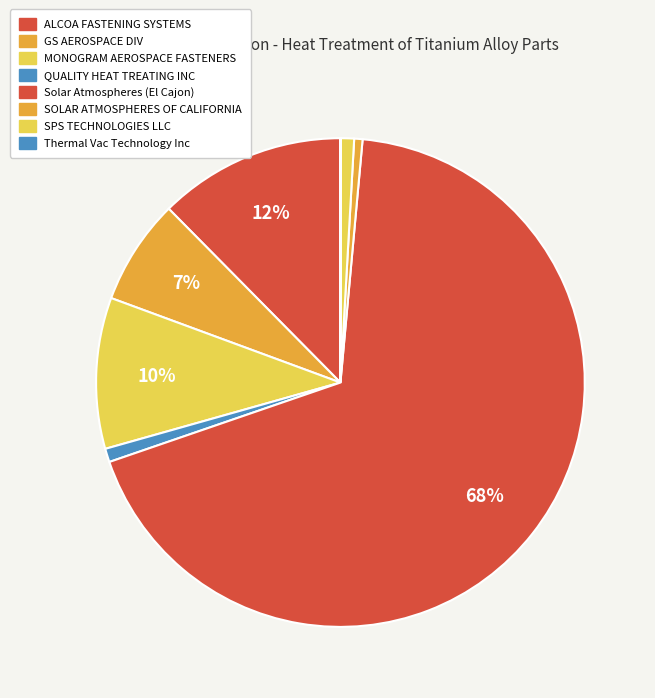

Do ALCOA FASTENING SYSTEMS and MONOGRAM AEROSPACE FASTENERS together represent more than half of the pie?

No